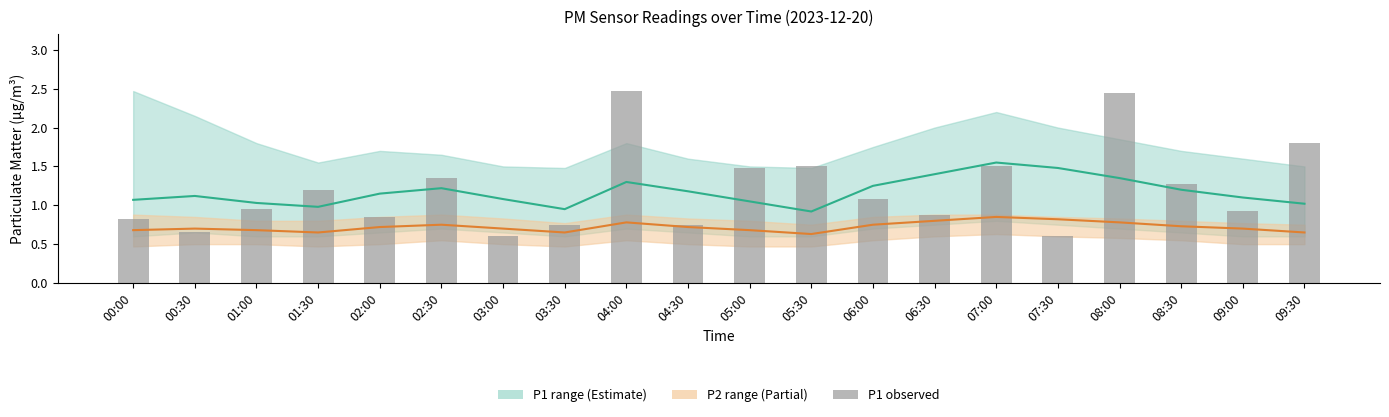

Reading left to right, extract all data points from this chart.

P1 (estimate): 00:00=1.1	00:30=1.1	01:00=1.0	01:30=1.0	02:00=1.1	02:30=1.2	03:00=1.1	03:30=0.9	04:00=1.3	04:30=1.2	05:00=1.1	05:30=0.9	06:00=1.2	06:30=1.4	07:00=1.6	07:30=1.5	08:00=1.4	08:30=1.2	09:00=1.1	09:30=1.0
P2 (partial): 00:00=0.7	00:30=0.7	01:00=0.7	01:30=0.7	02:00=0.7	02:30=0.8	03:00=0.7	03:30=0.7	04:00=0.8	04:30=0.7	05:00=0.7	05:30=0.6	06:00=0.8	06:30=0.8	07:00=0.8	07:30=0.8	08:00=0.8	08:30=0.7	09:00=0.7	09:30=0.7
P1 observed: 00:00=0.8	00:30=0.7	01:00=0.9	01:30=1.2	02:00=0.8	02:30=1.4	03:00=0.6	03:30=0.8	04:00=2.5	04:30=0.8	05:00=1.5	05:30=1.5	06:00=1.1	06:30=0.9	07:00=1.5	07:30=0.6	08:00=2.5	08:30=1.3	09:00=0.9	09:30=1.8